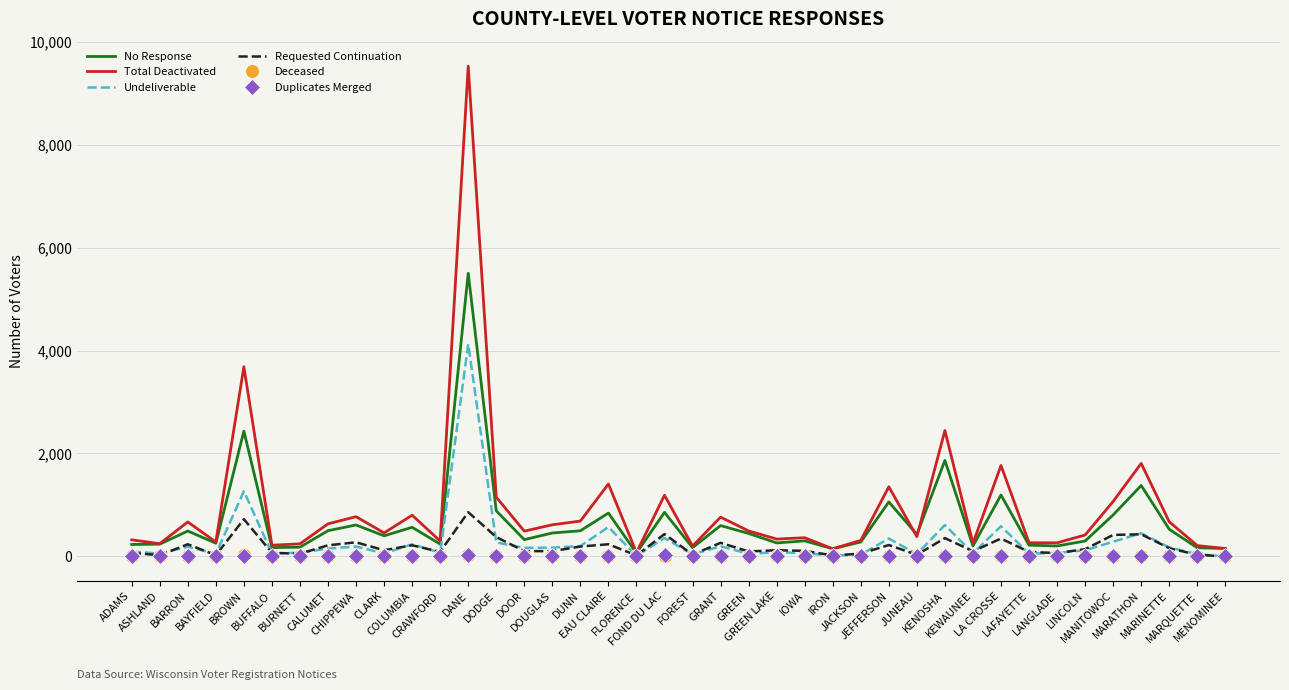

What is the highest value of the No Response series?

5502